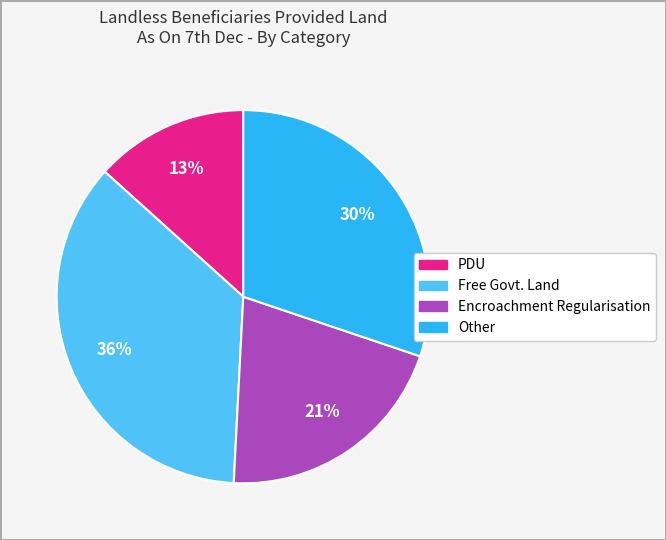

Is PDU the majority of the pie?

No